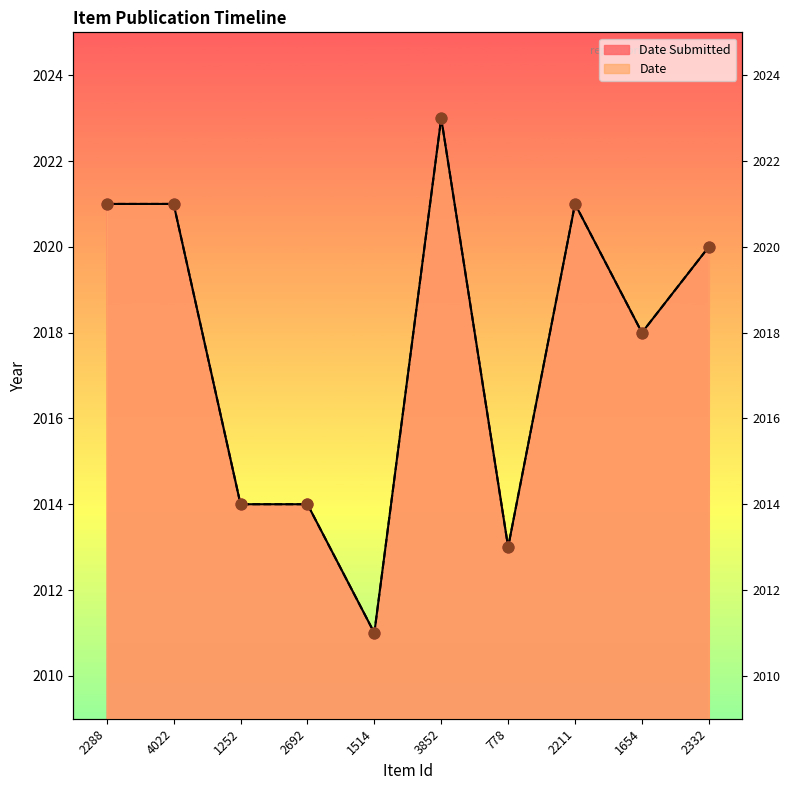

At which category is the sum across all series the highest?

3852